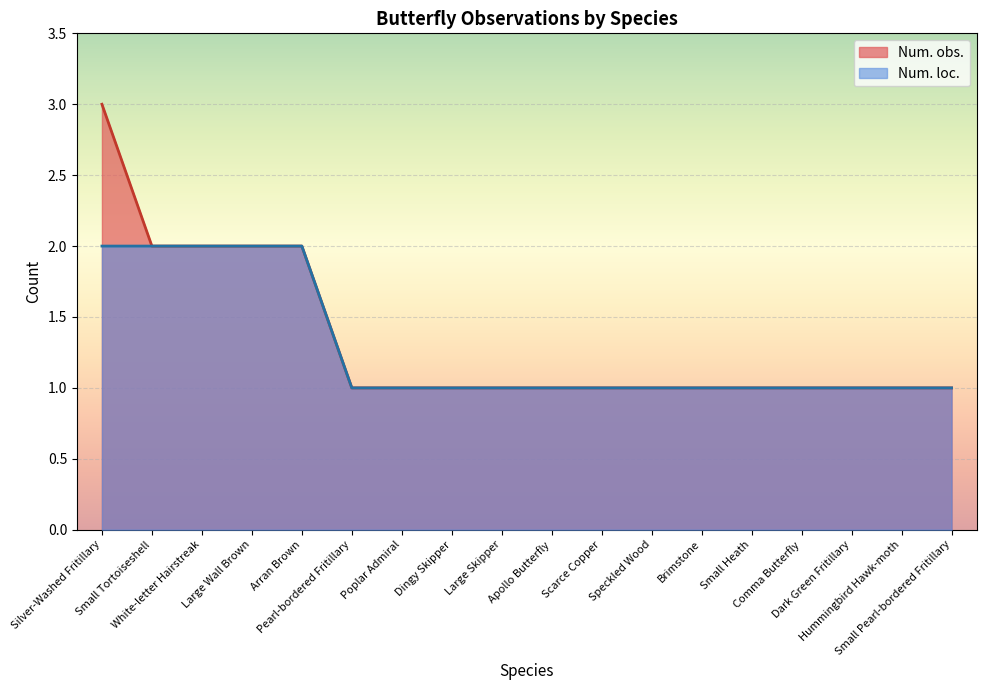

What is the label of the 7th point from the right?

Speckled Wood